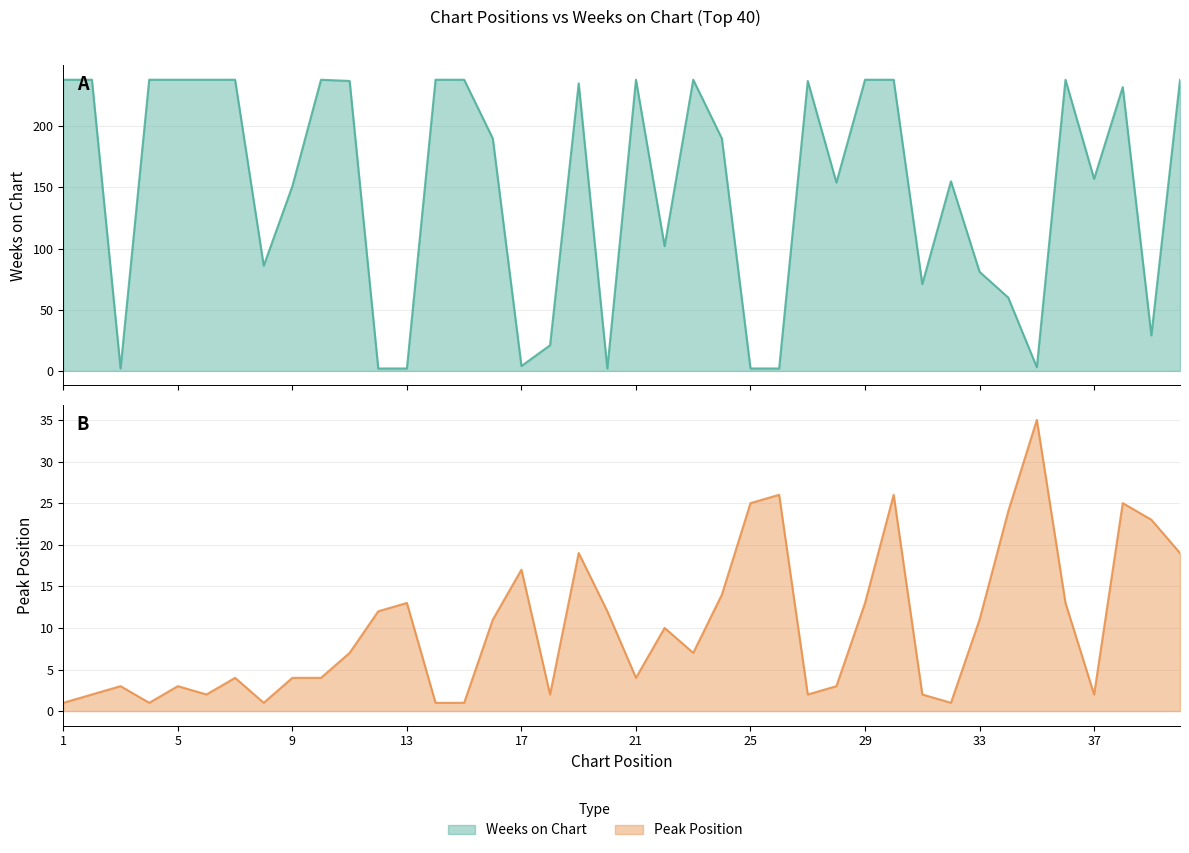

What are all the series names shown in the legend?

Weeks on Chart, Peak Position